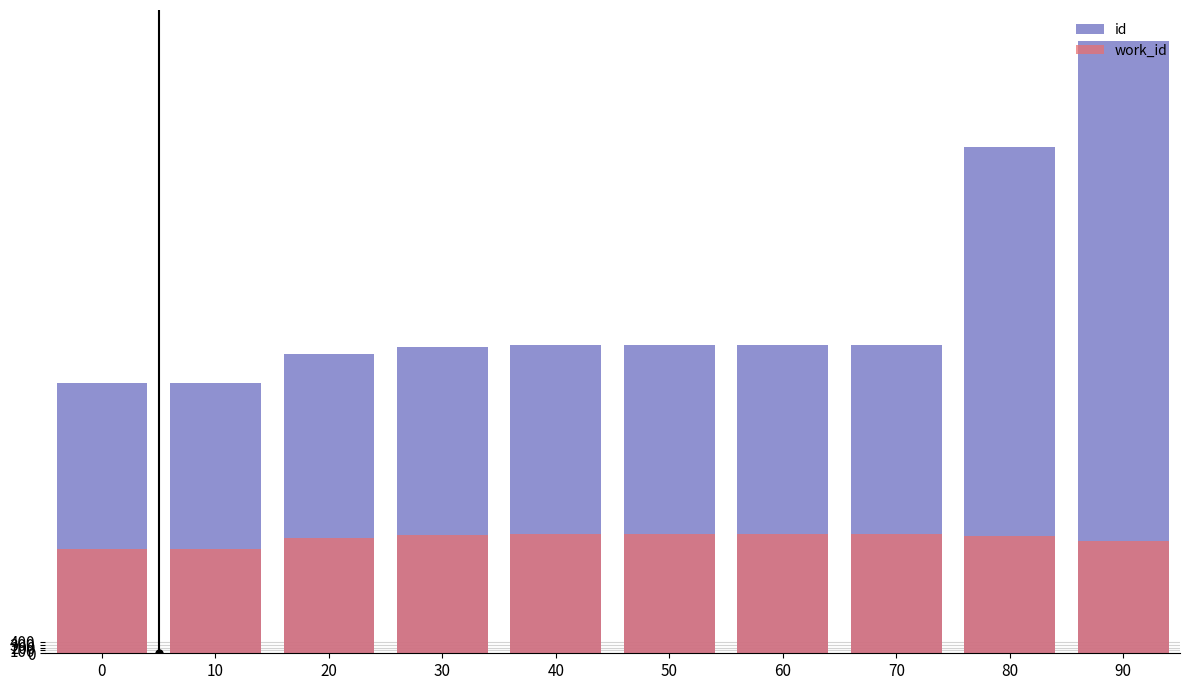

Rank the series at 50 from lowest to highest value.

work_id, id